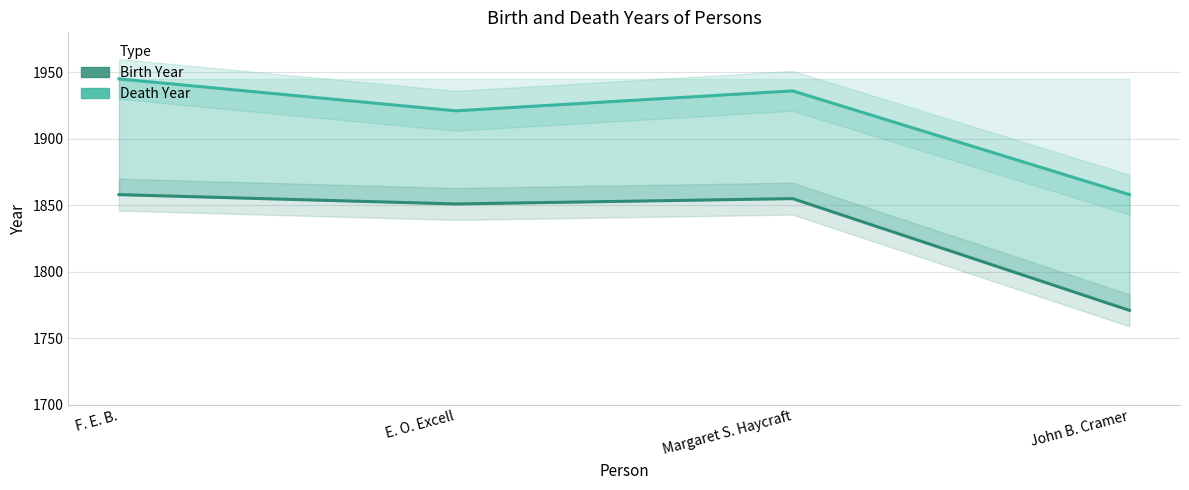

What is the difference between the Death Year values at E. O. Excell and Margaret S. Haycraft?

15